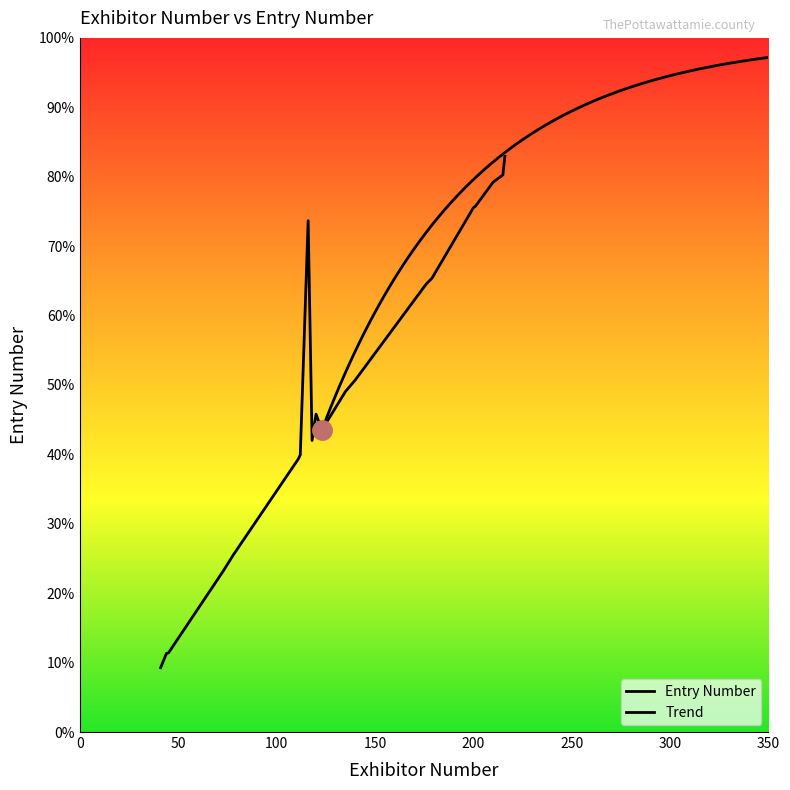

What is the difference between the Exhibitor Number values at 44 and 179?

135